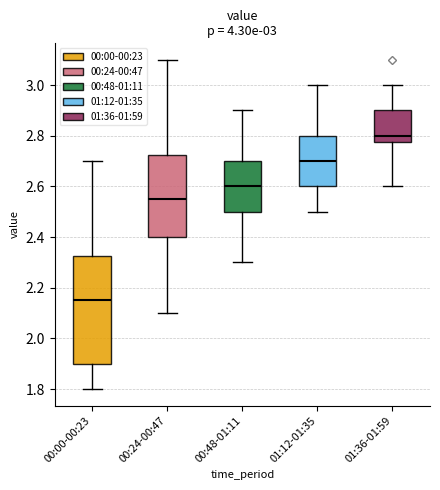

Which box has the lowest median line?

00:00-00:23